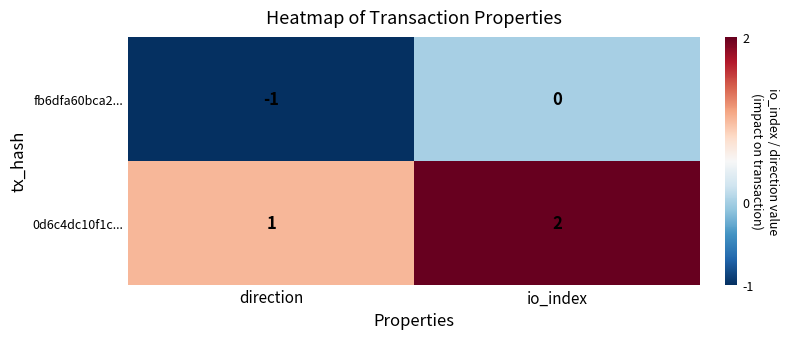

Where is 0d6c4dc10f1c... nearest to the value 1?

direction